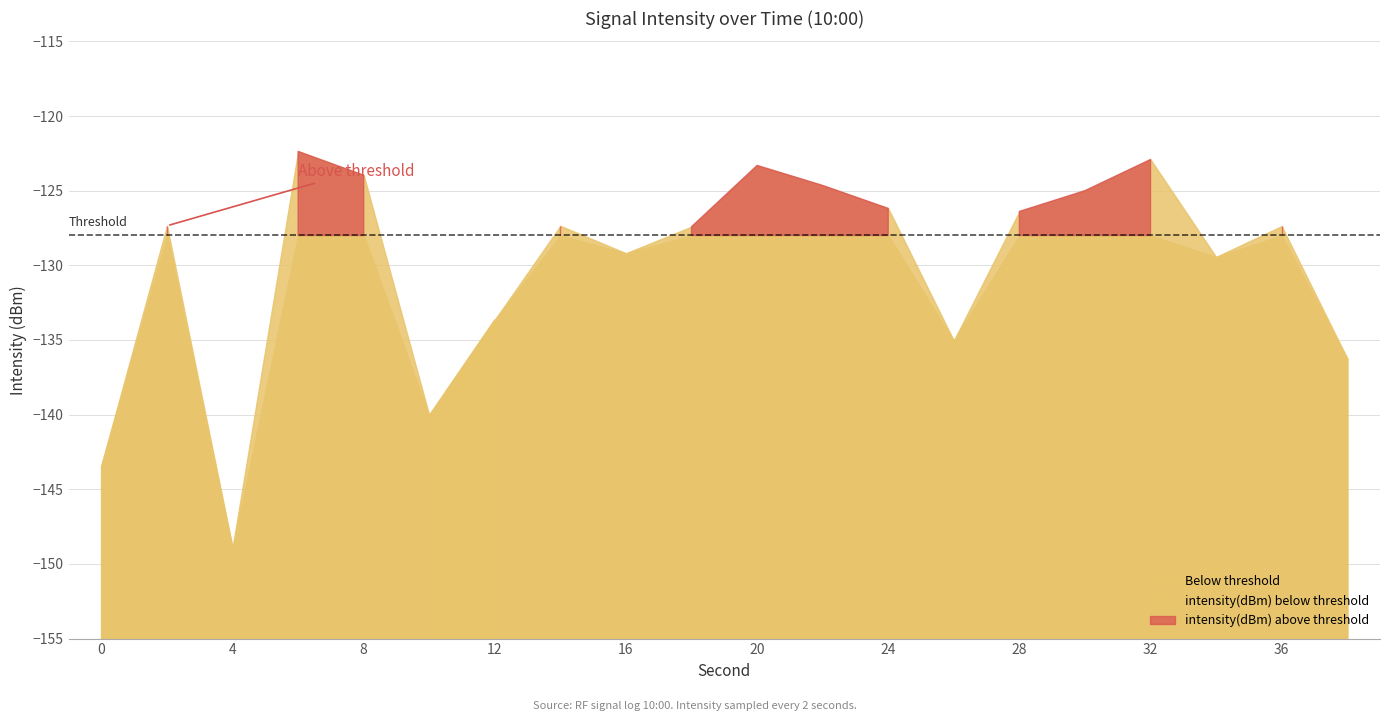

What value does the data have at 26?

-135.0